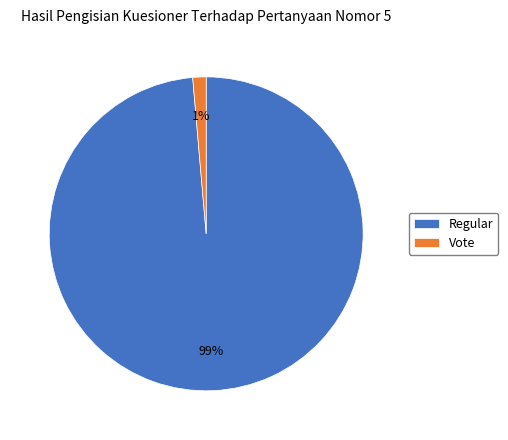

Rank the categories by value from highest to lowest.

Regular, Vote